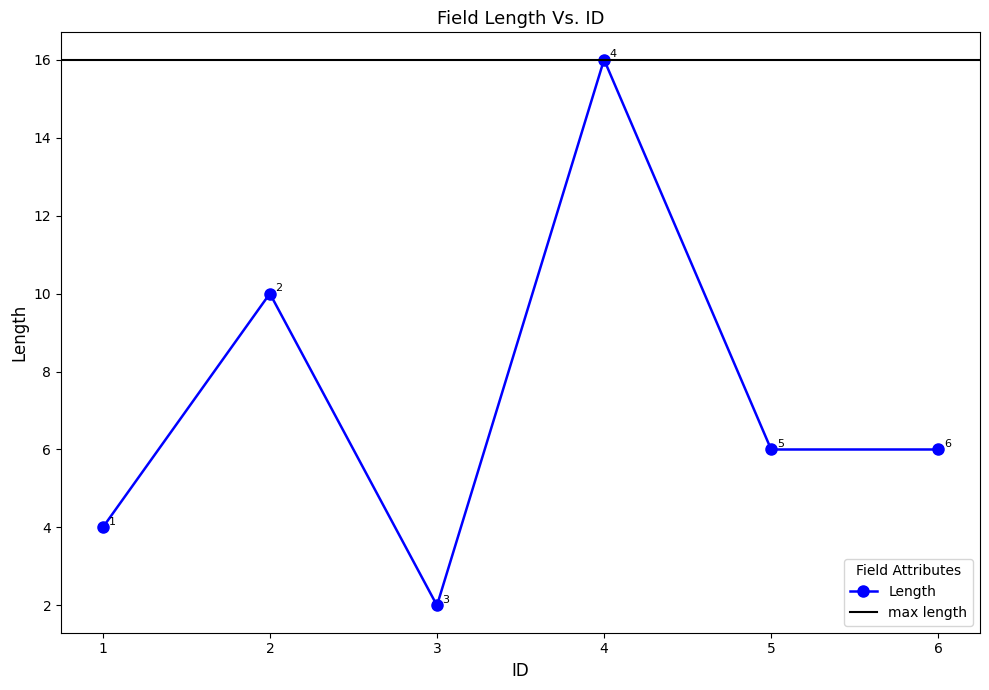

At which category does the chart reach its minimum across all series?

3